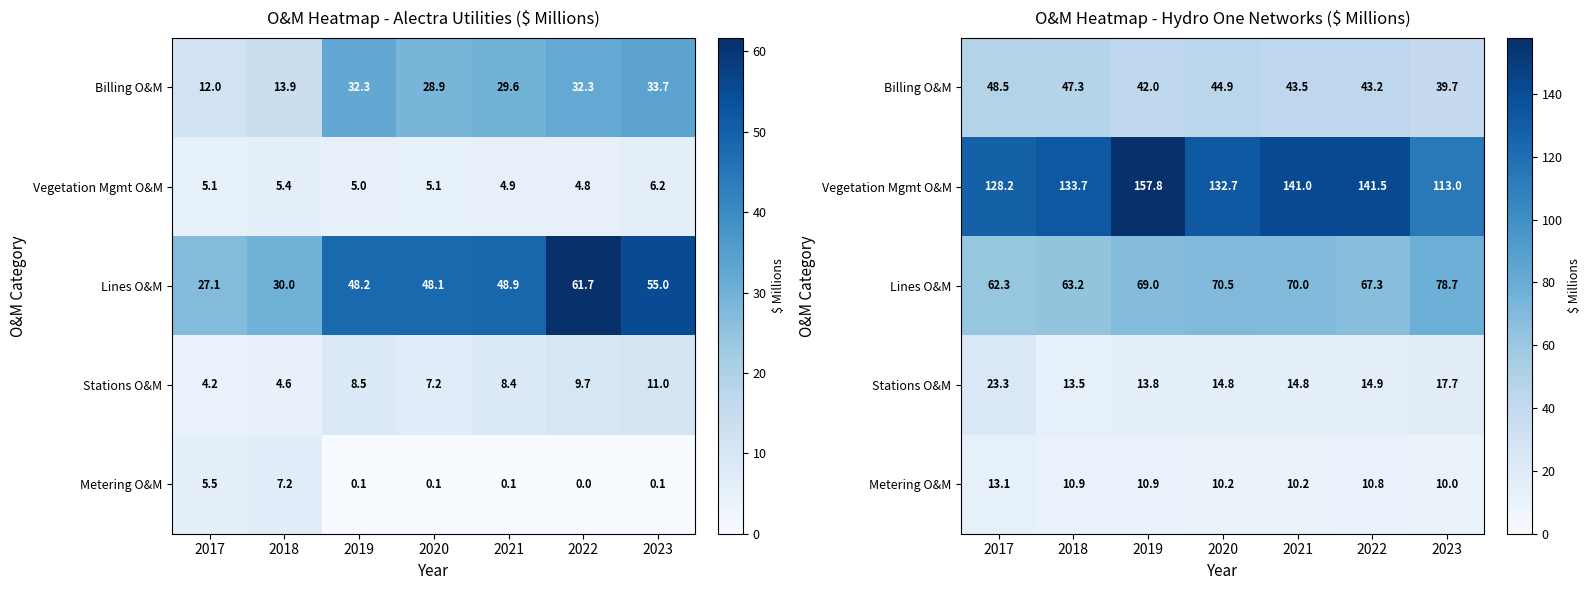

At 2023, list the series in order from smallest to largest.

Metering O&M, Stations O&M, Billing O&M, Lines O&M, Vegetation Mgmt O&M